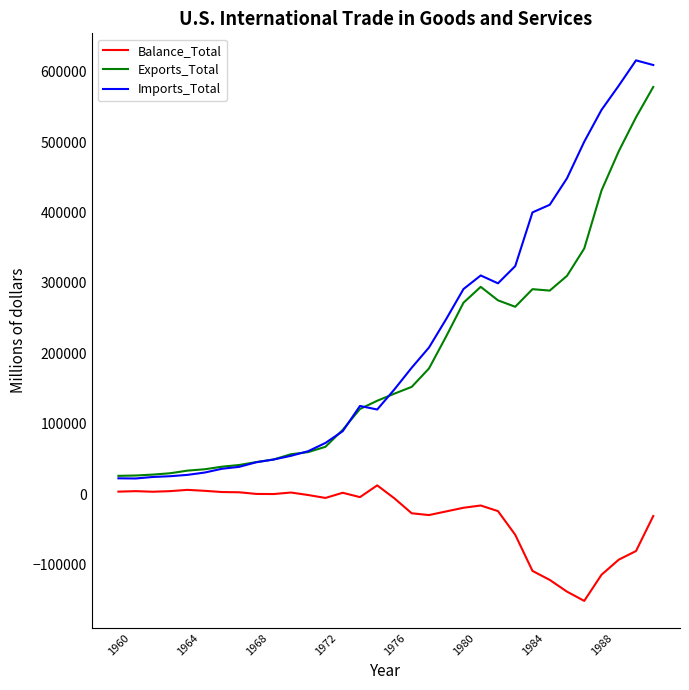

What is the maximum value shown in the chart?

616098